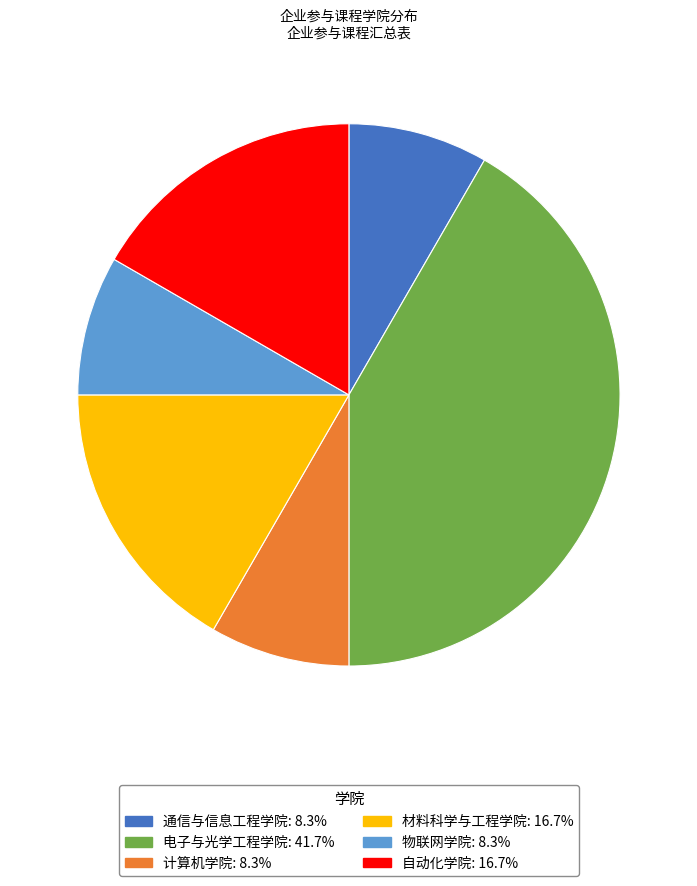

The 自动化学院 slice represents 3% of the pie. True or false?

False